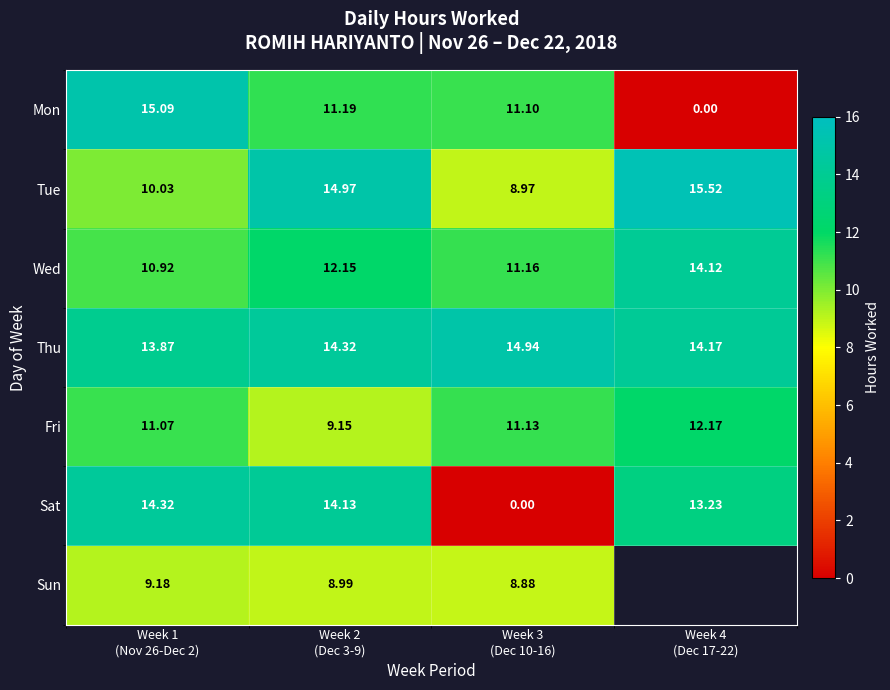

What is the sum of all Thu values?

57.3